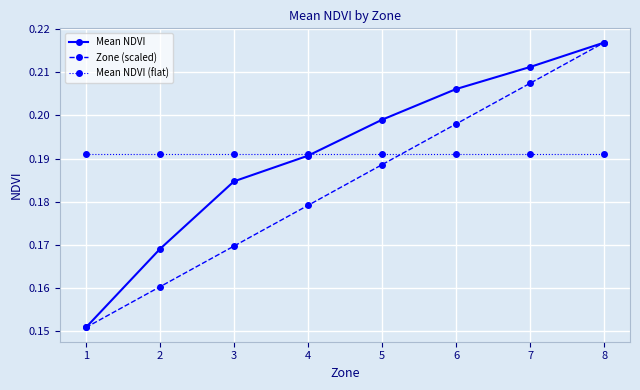

How many intersections are there between Mean NDVI (flat) and Zone (scaled)?

1